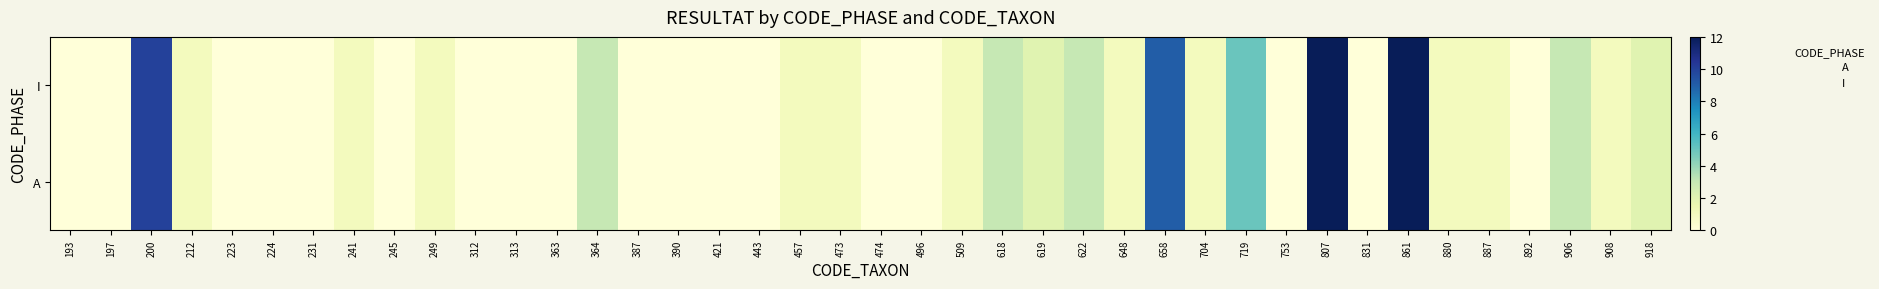

Reading left to right, list all the values displayed in this chart.

A: 193=0	197=0	200=10	212=1	223=0	224=0	231=0	241=1	245=0	249=1	312=0	313=0	363=0	364=3	387=0	390=0	421=0	443=0	457=1	473=1	474=0	496=0	509=1	618=3	619=2	622=3	648=1	658=9	704=1	719=5	753=0	807=12	831=0	861=12	880=1	887=1	892=0	906=3	908=1	918=2
I: 193=0	197=0	200=10	212=1	223=0	224=0	231=0	241=1	245=0	249=1	312=0	313=0	363=0	364=3	387=0	390=0	421=0	443=0	457=1	473=1	474=0	496=0	509=1	618=3	619=2	622=3	648=1	658=9	704=1	719=5	753=0	807=12	831=0	861=12	880=1	887=1	892=0	906=3	908=1	918=2